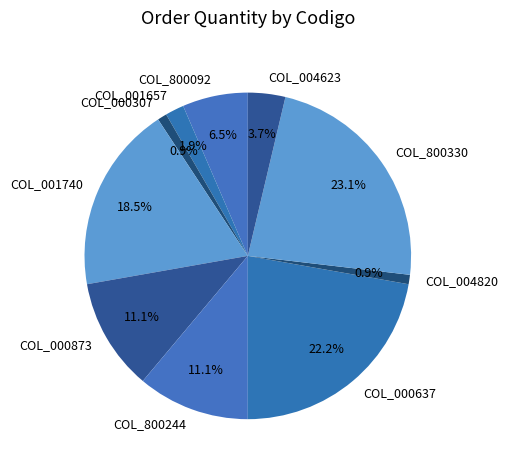

To the nearest percent, what is the difference between the COL_001740 and COL_001657 slice percentages?

17%